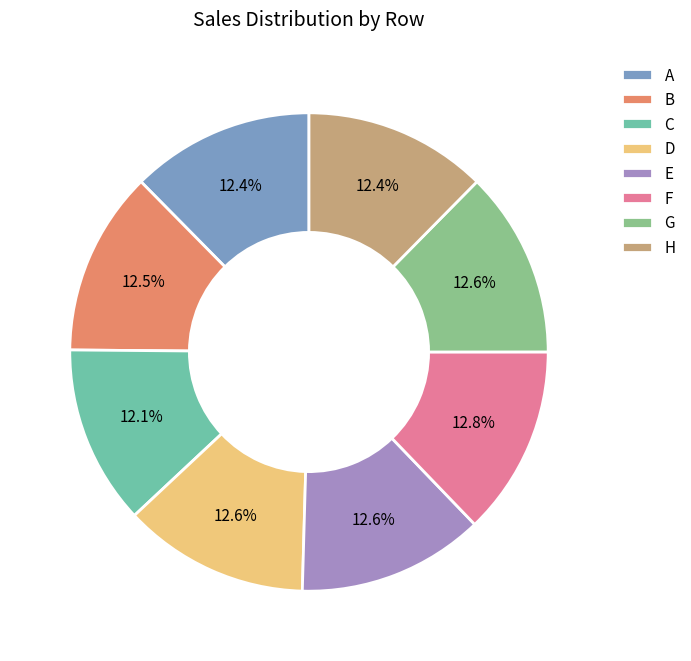

Does A represent more than half of the total?

No